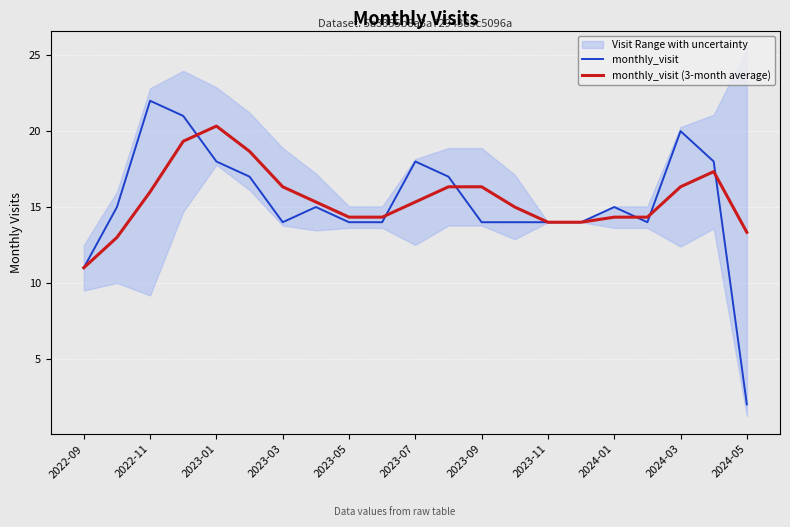

What is the difference between the maximum and second lowest values in the monthly_visit series?

11.0